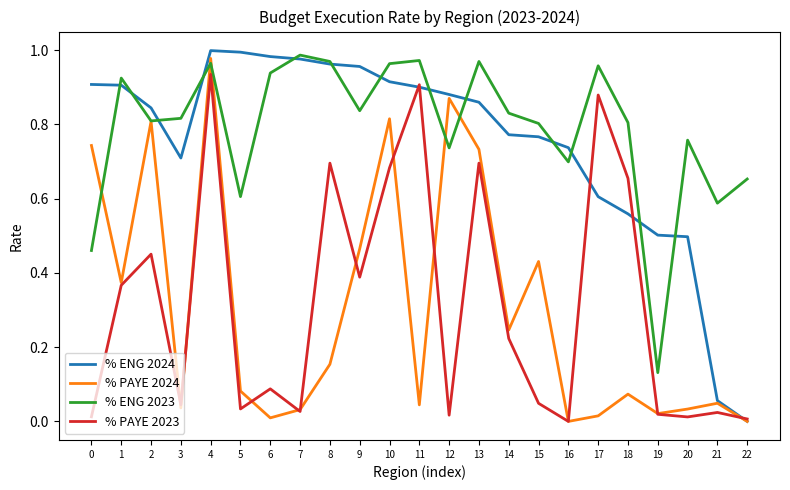

How many interior local valleys does the % PAYE 2023 series have?

7